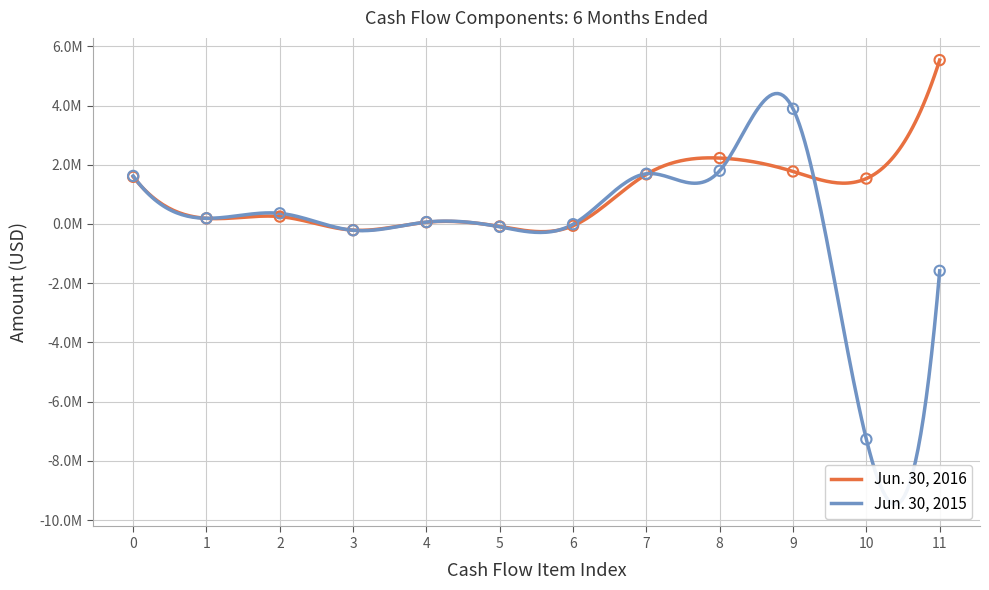

At how many categories does at least one series exceed -536882?

12